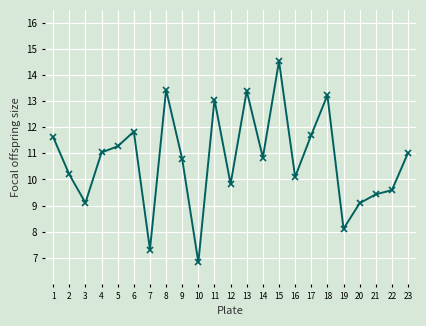

What is the ratio of the value at 12 to the value at 21?

1.0